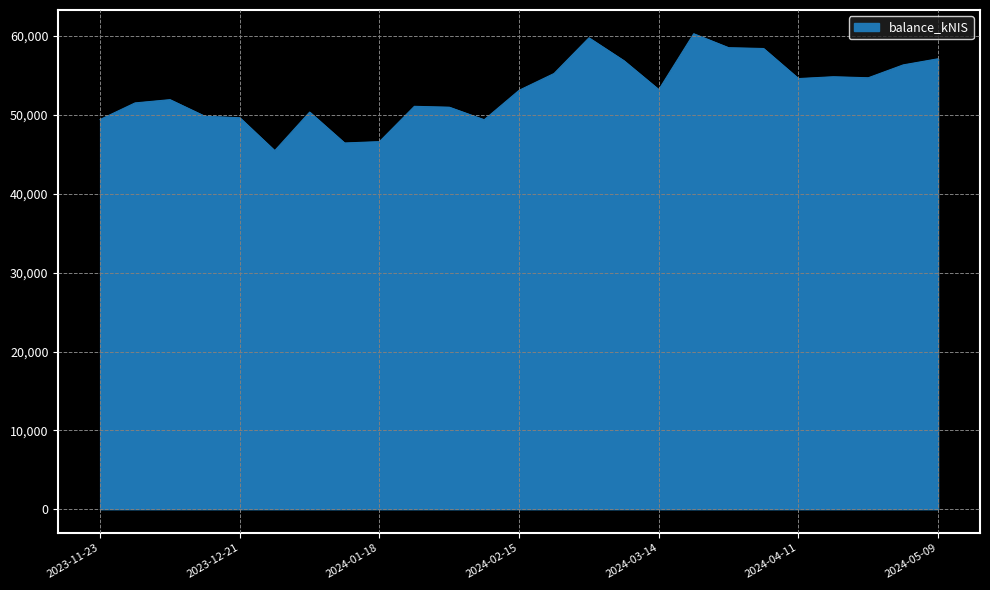

What is the difference between the maximum and minimum values?

14825.8